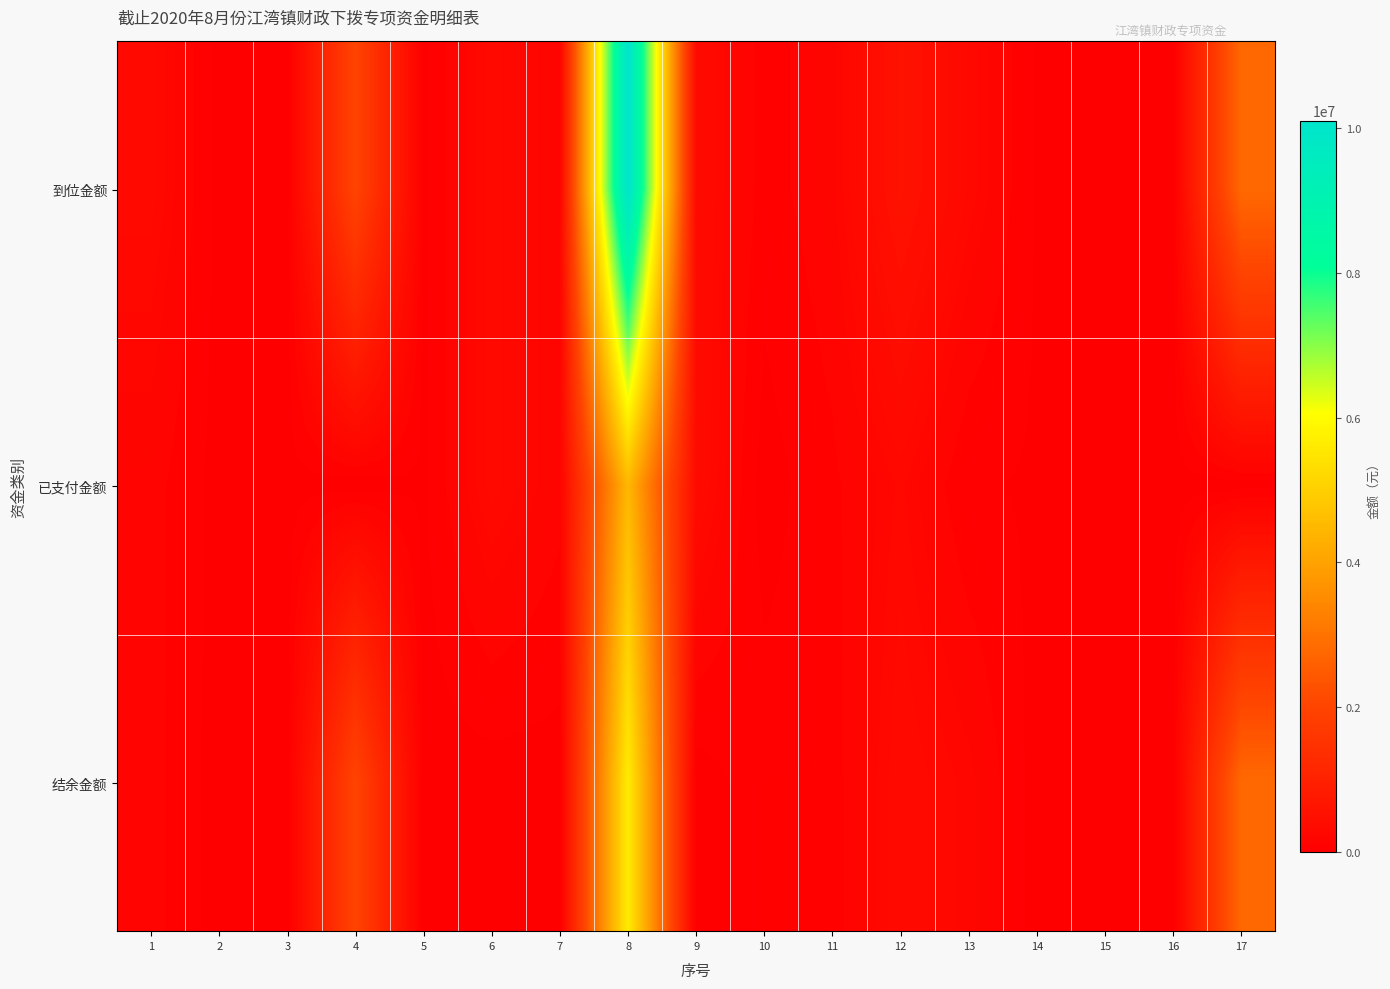

Which has a higher value, 12 or 16?

12